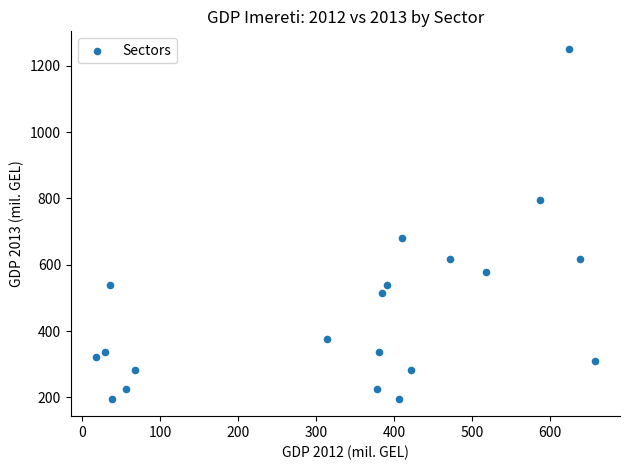

What Y value in the scatter plot is closest to 723?

679.7